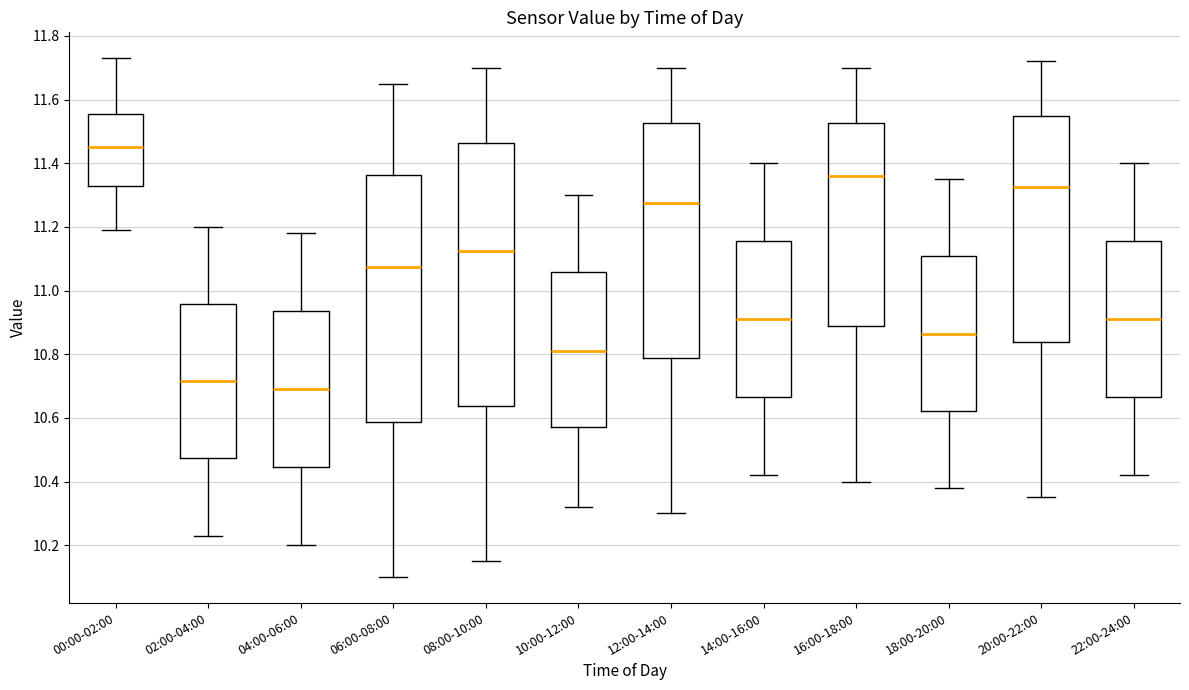

Which box is the tallest, from its lower edge to its upper edge?

08:00-10:00